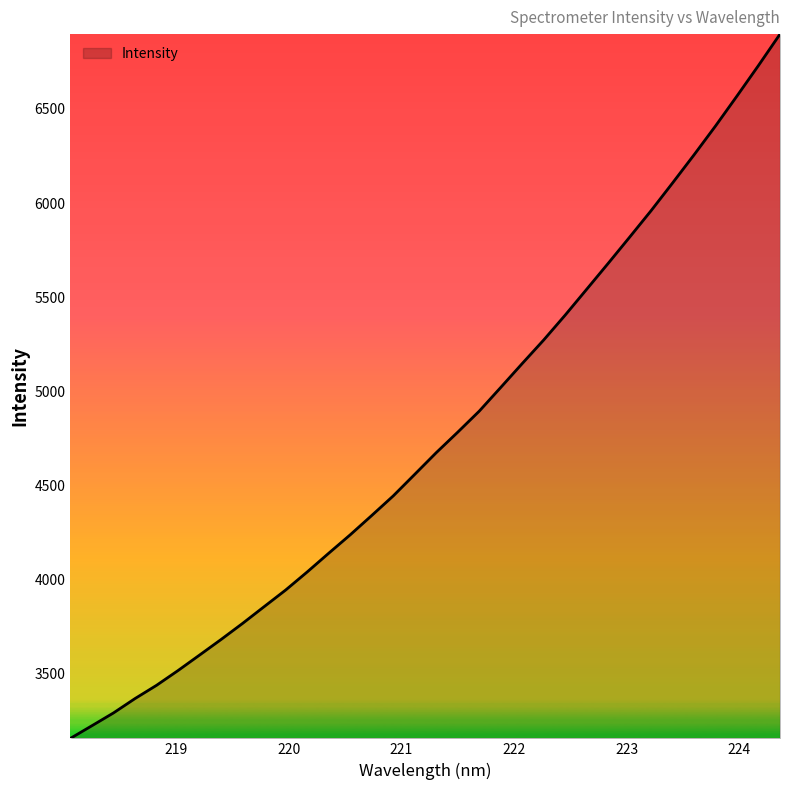

What is the difference between the maximum and minimum values?

3744.8